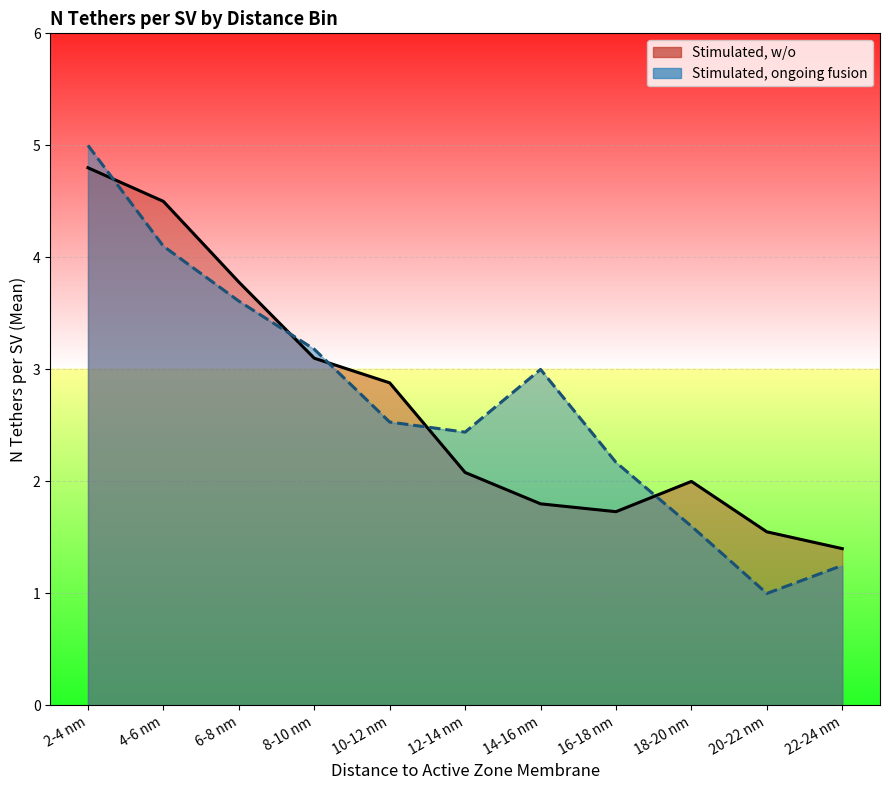

Between which two adjacent categories do Stimulated, w/o and Stimulated, ongoing fusion first intersect?

2-4 nm and 4-6 nm